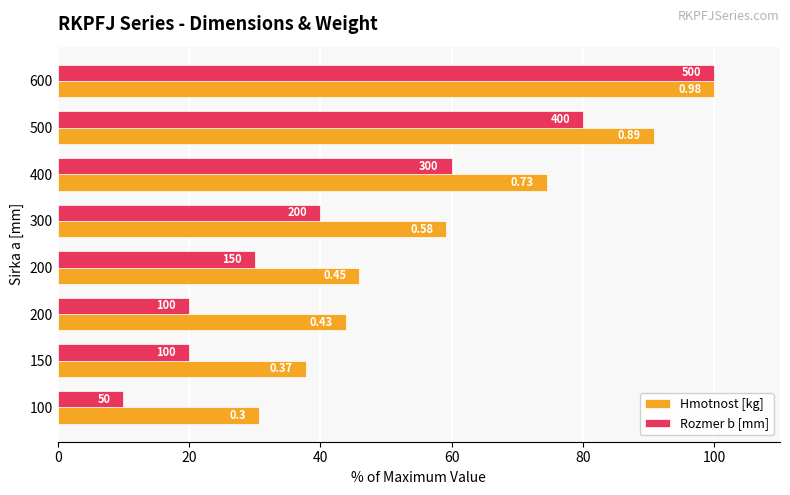

What is the difference between the maximum and second lowest values in the Rozmer b [mm] series?

80.0